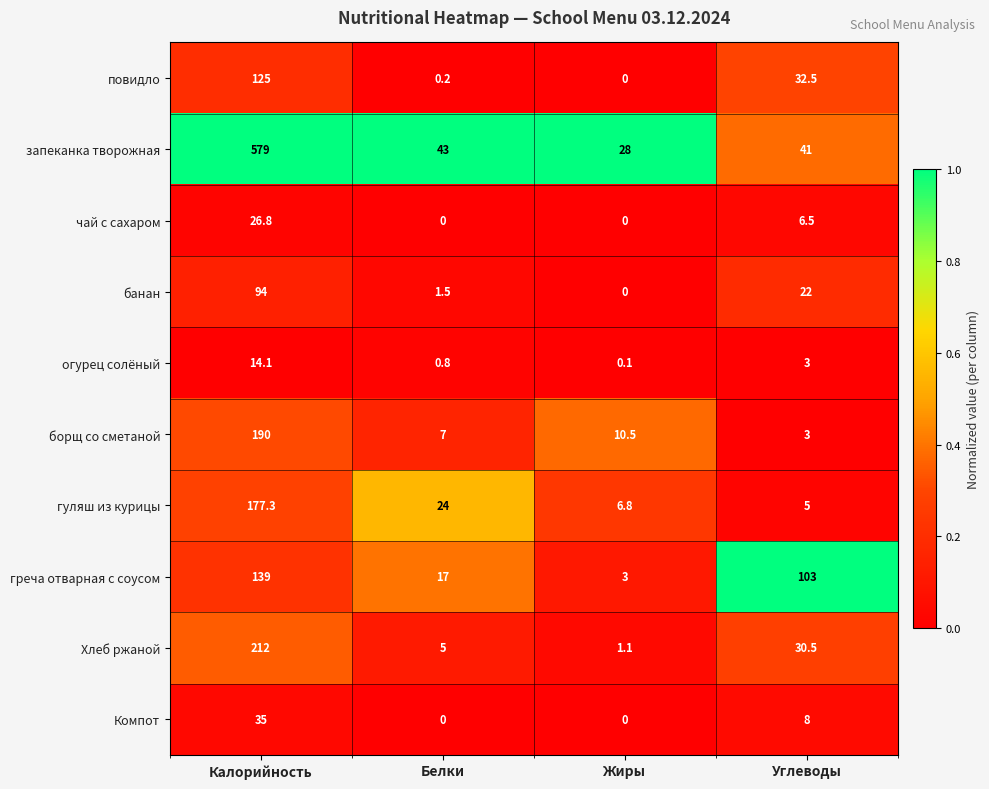

At which label does Хлеб ржаной first exceed 30?

Калорийность